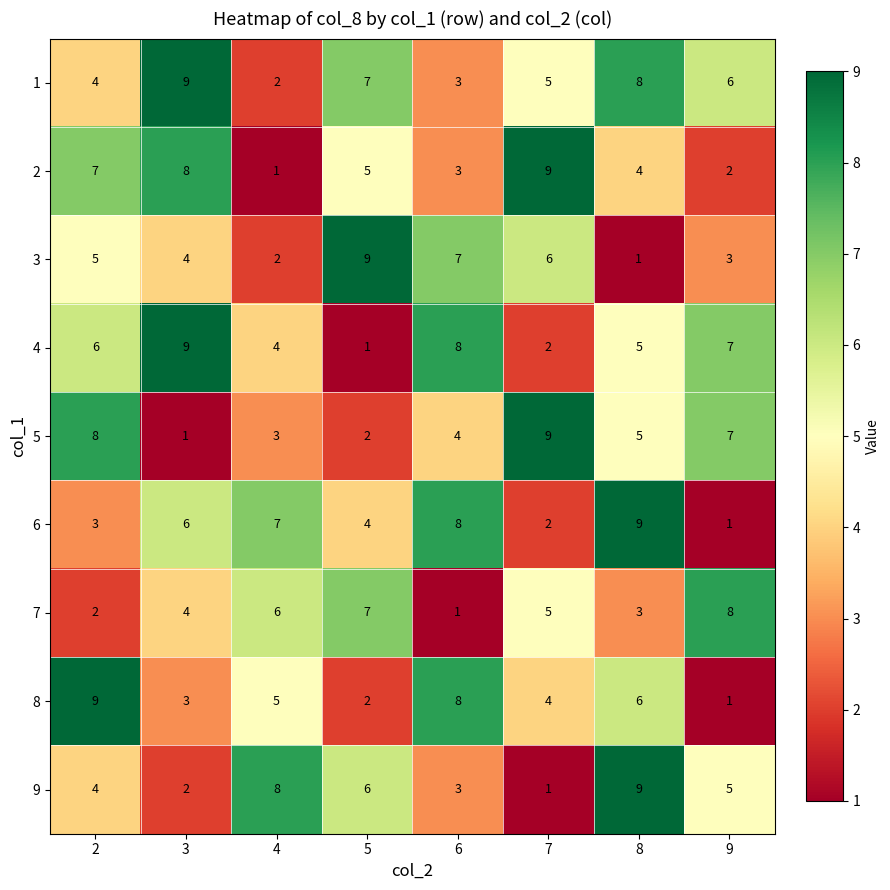

Rank the categories by 9 value from lowest to highest.

7, 3, 6, 2, 9, 5, 4, 8